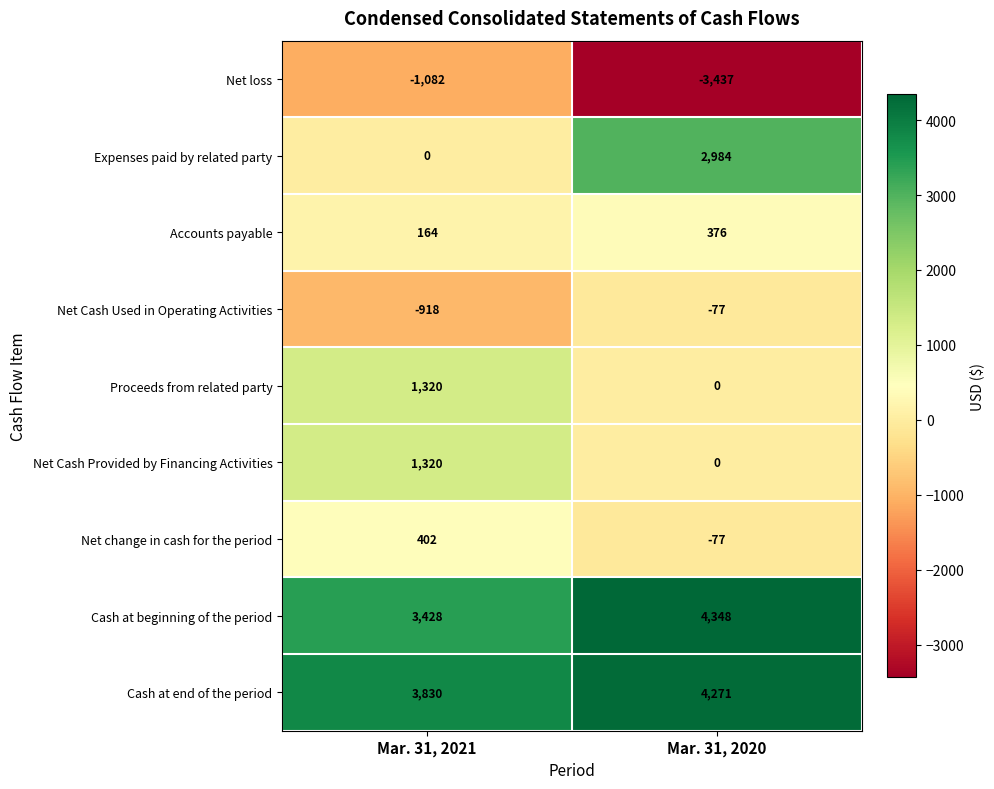

Which series changed the most between Mar. 31, 2021 and Mar. 31, 2020?

Expenses paid by related party